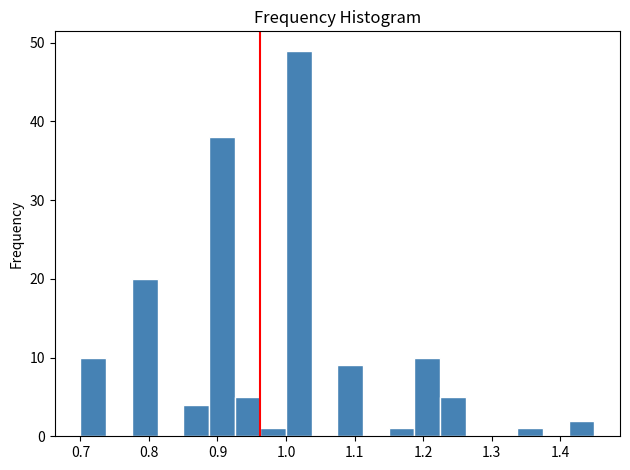

Around what value on the x-axis is the tallest bar? Give the approximate position of its centre, as read against the axis.

1.02